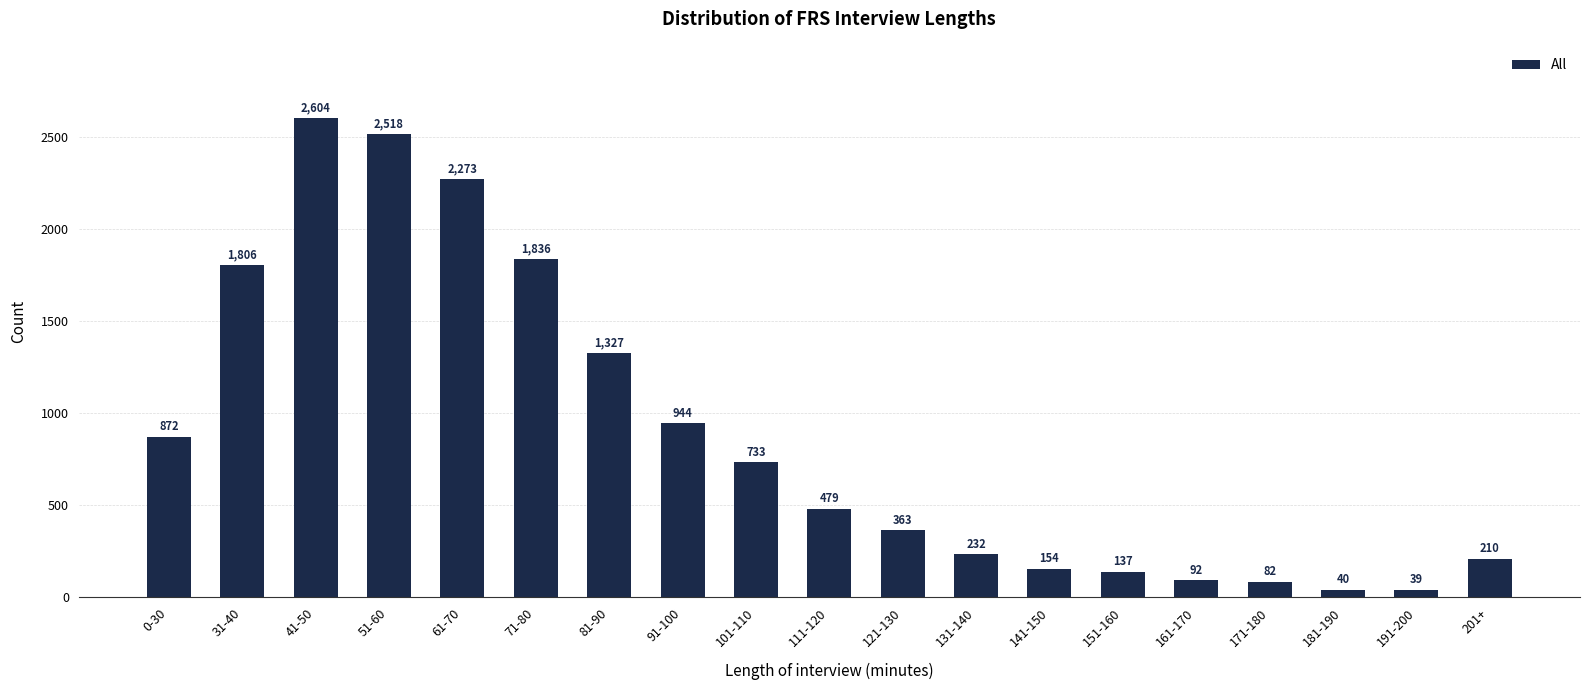

Does the chart contain any negative values?

No